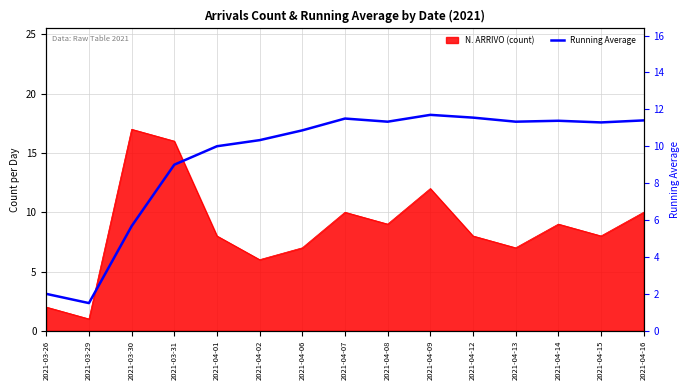

Reading right to left, what are all the values shown in this chart?

2021-04-16=11.4	2021-04-15=11.3	2021-04-14=11.4	2021-04-13=11.3	2021-04-12=11.6	2021-04-09=11.7	2021-04-08=11.3	2021-04-07=11.5	2021-04-06=10.9	2021-04-02=10.3	2021-04-01=10.0	2021-03-31=9.0	2021-03-30=5.7	2021-03-29=1.5	2021-03-26=2.0